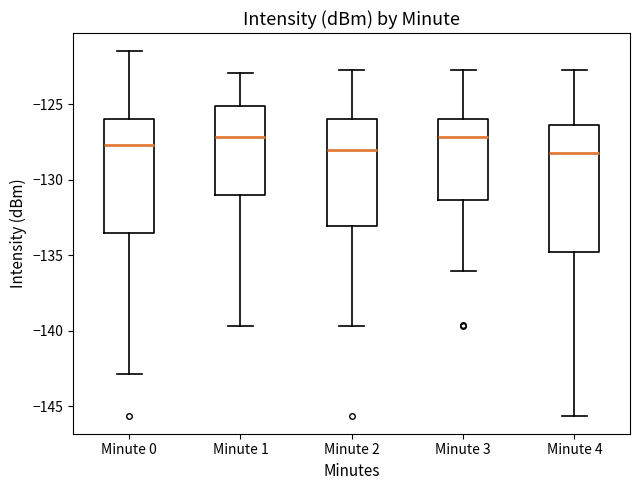

Where does the upper whisker of the box for Minute 1 end on the y-axis? The values are not printed on the chart, so give them approximately, as read against the axis.

-123.0